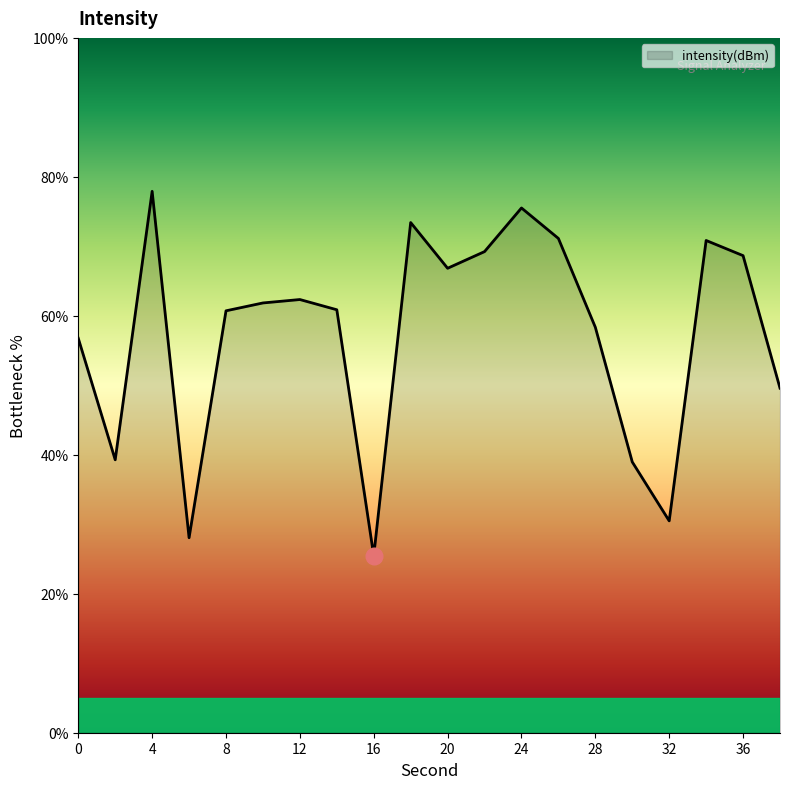

What is the minimum value shown in the chart?

25.5